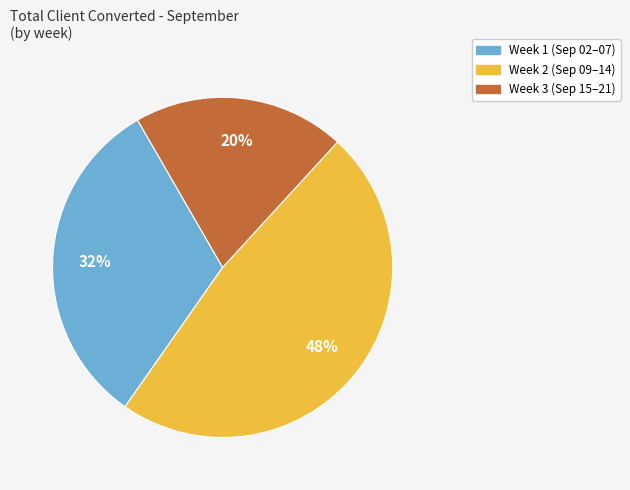

Is there a majority slice in this chart?

No